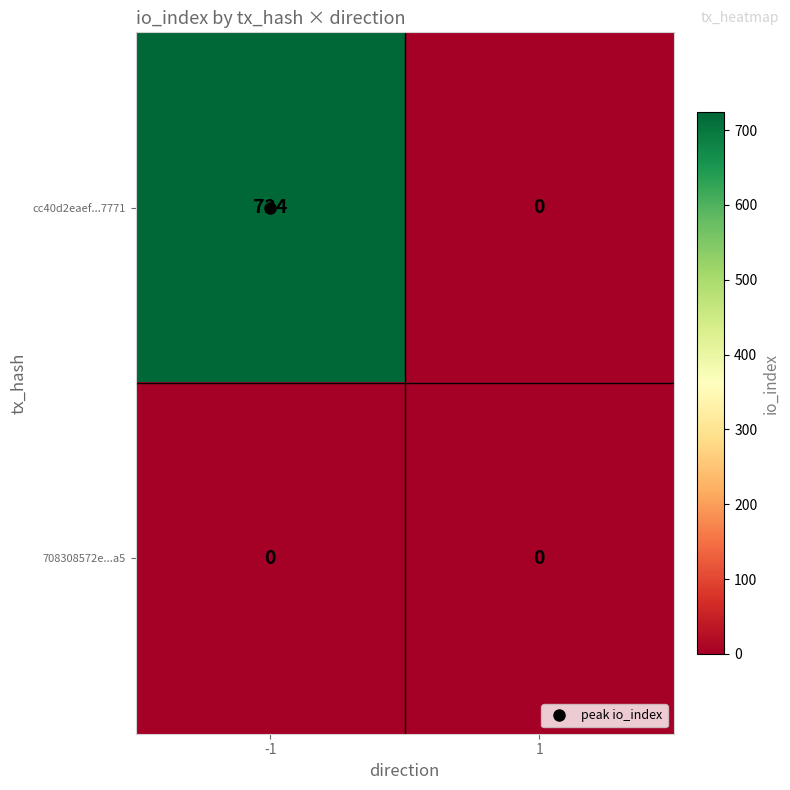

Count the number of categories in the chart.

2